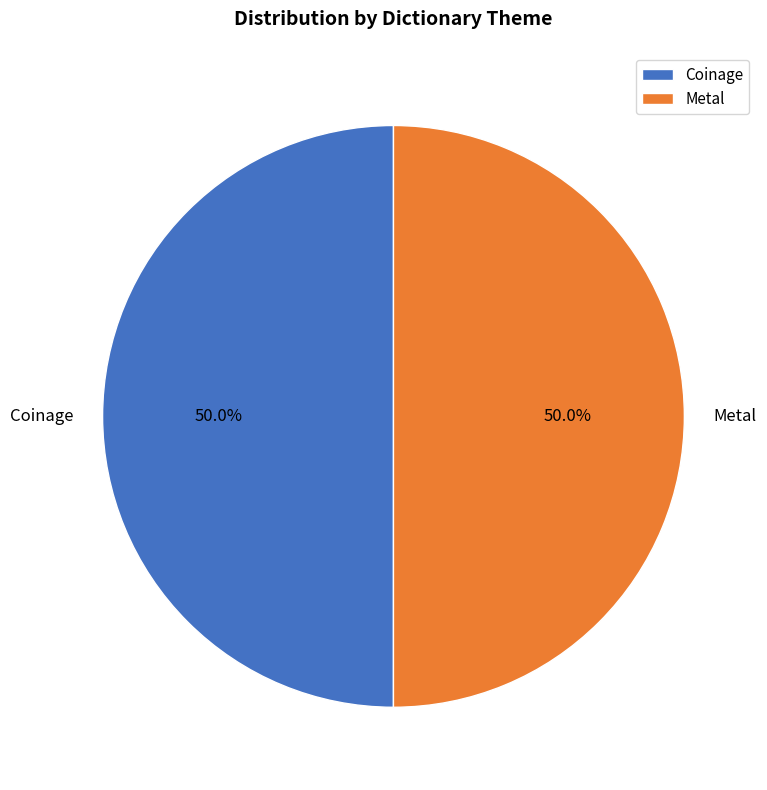

Count the number of slices in the pie.

2